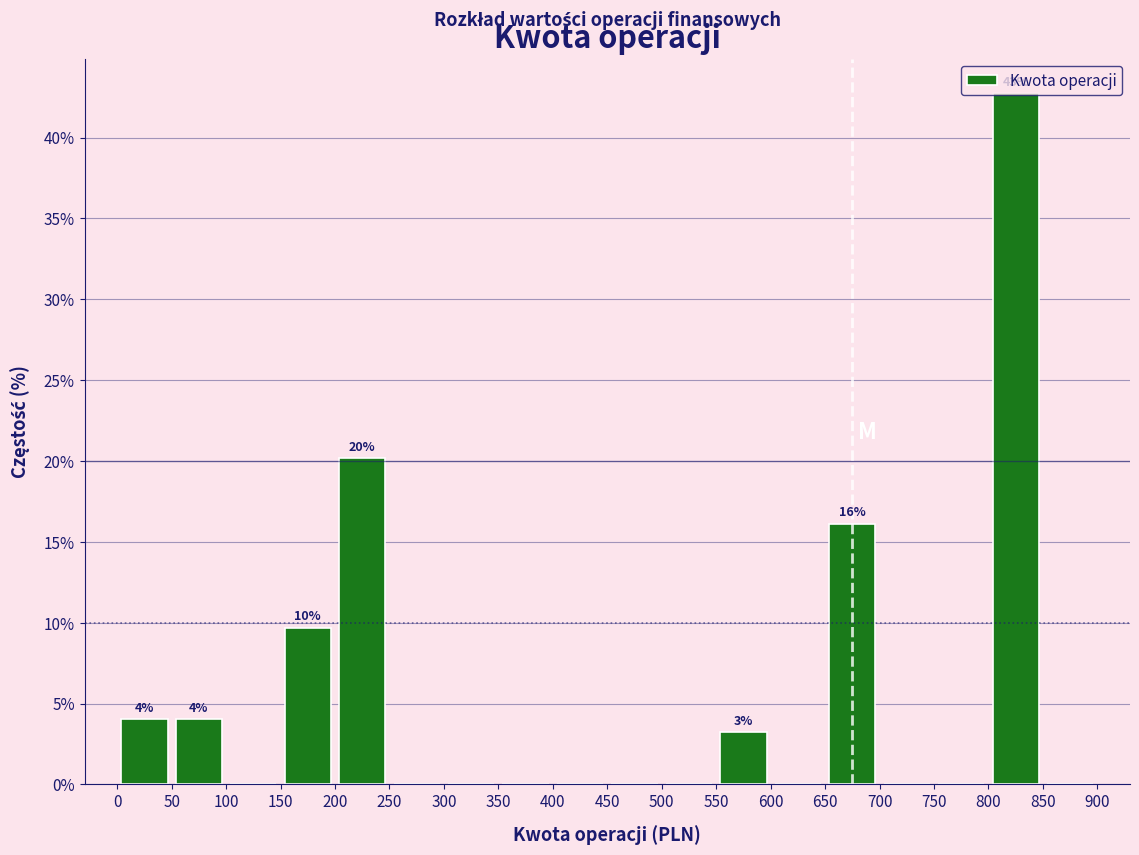

Which range on the x-axis has the tallest bar?

800 to 850